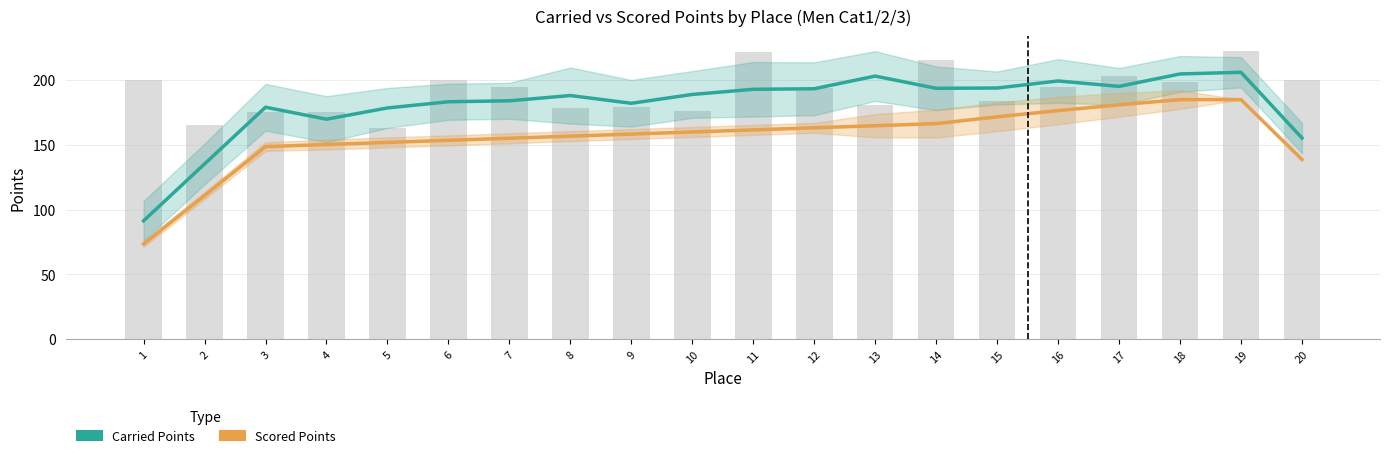

Does the chart contain stacked bars?

No